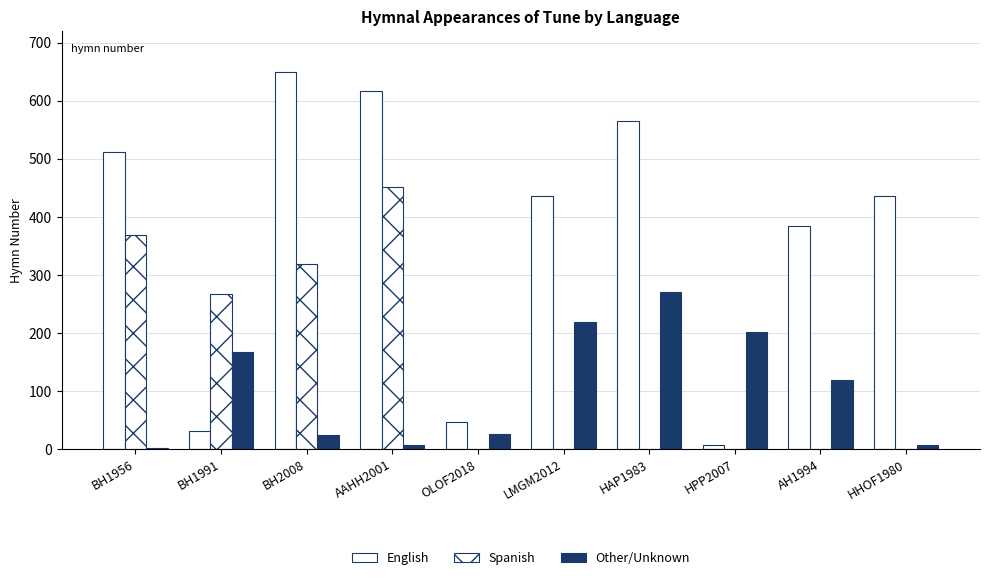

At which category is the sum across all series the highest?

AAHH2001